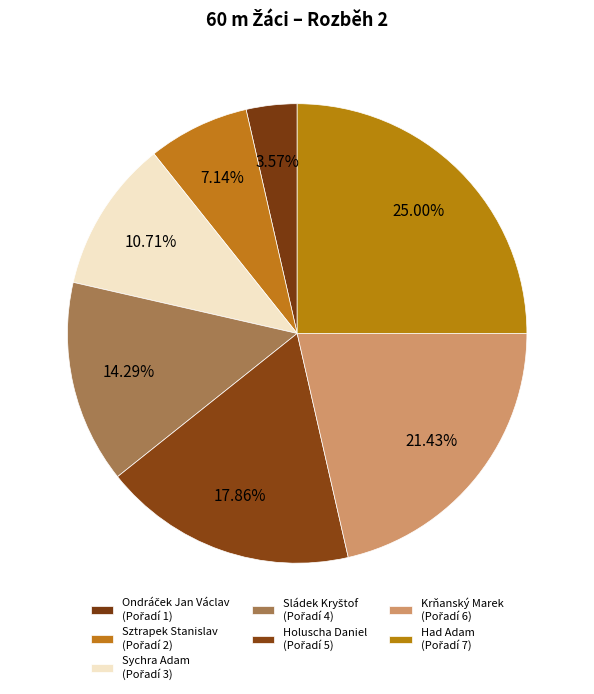

Count the number of slices in the pie.

7